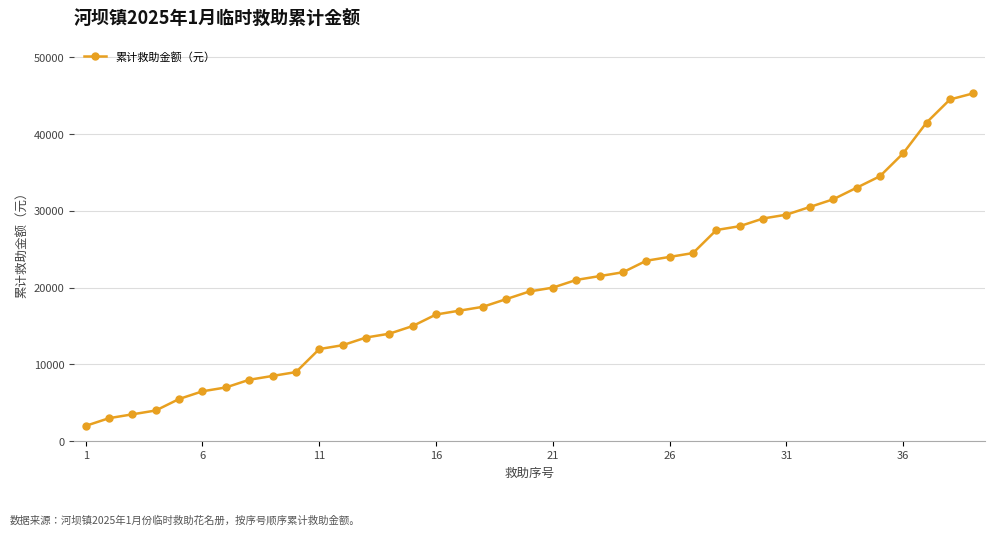

What is the minimum value shown in the chart?

2000